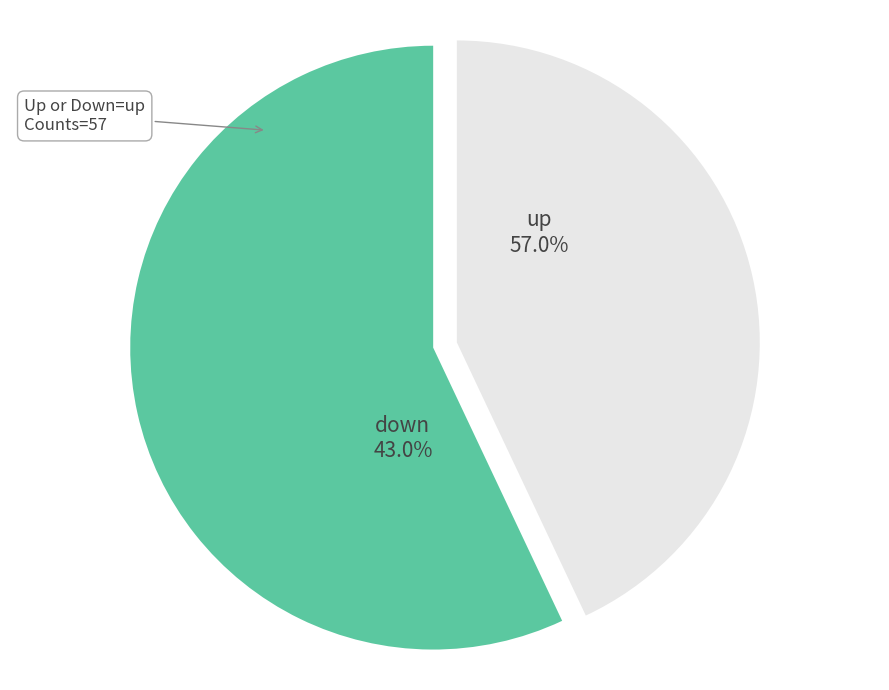

Which category has the biggest portion of the pie?

up